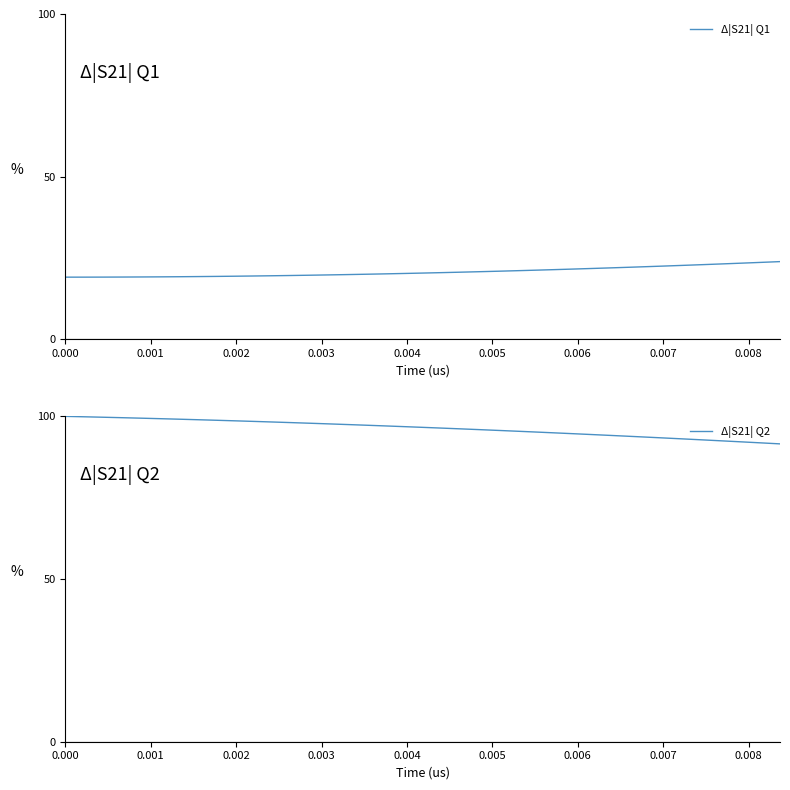

True or false: Δ|S21| Q1 and Δ|S21| Q2 intersect in this chart.

False